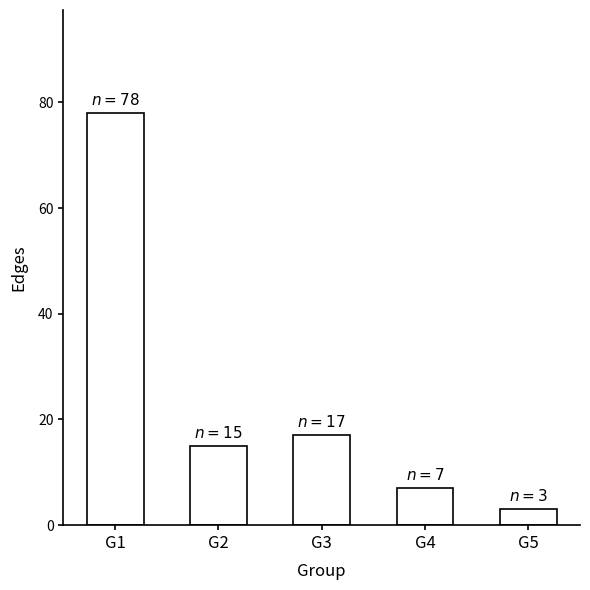

Reading right to left, what are all the values shown in this chart?

3	7	17	15	78